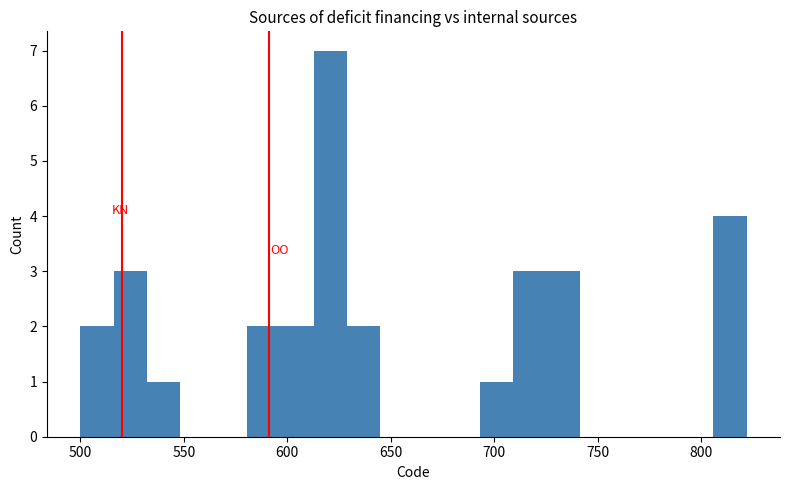

Around what value on the x-axis is the tallest bar? Give the approximate position of its centre, as read against the axis.

620